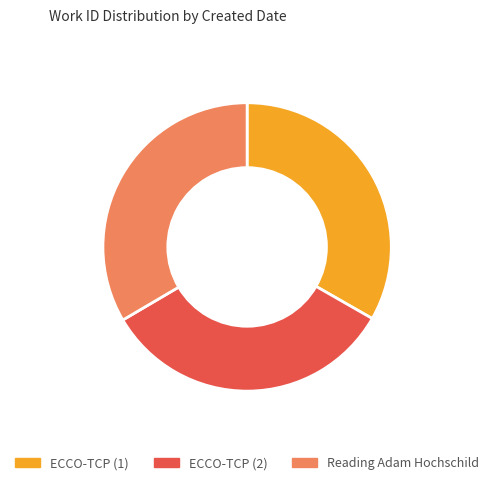

Does ECCO-TCP (1) represent more than half of the total?

No